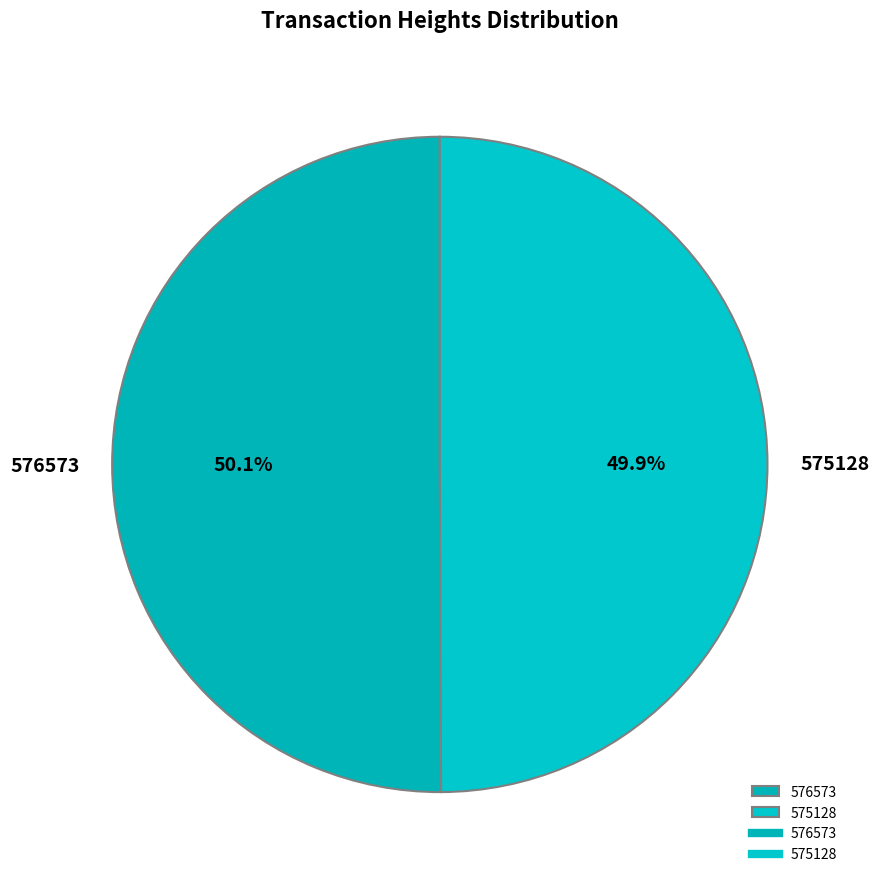

What is the ratio of the value at 576573 to the value at 575128?

1.0